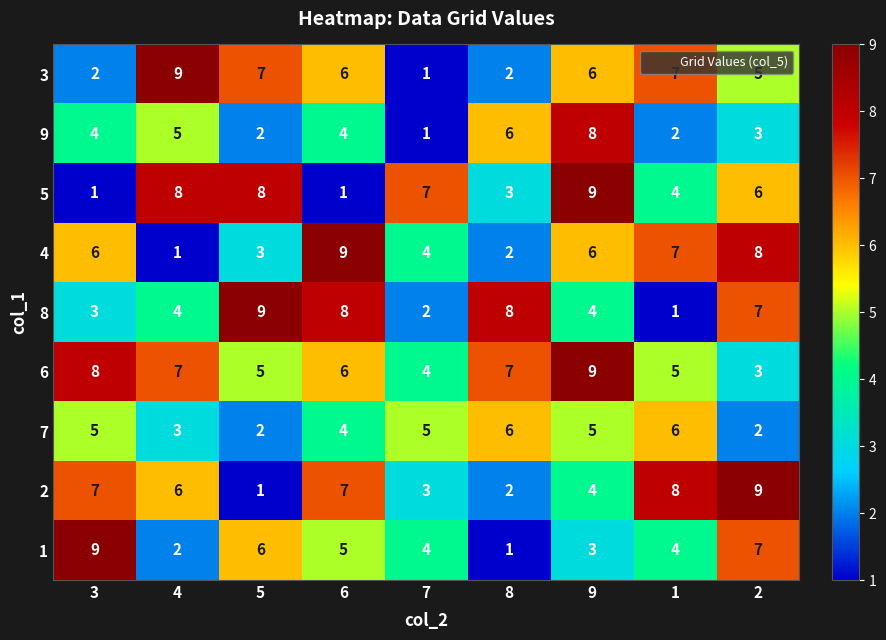

Is it true that 9 equals 3 at 2?

True